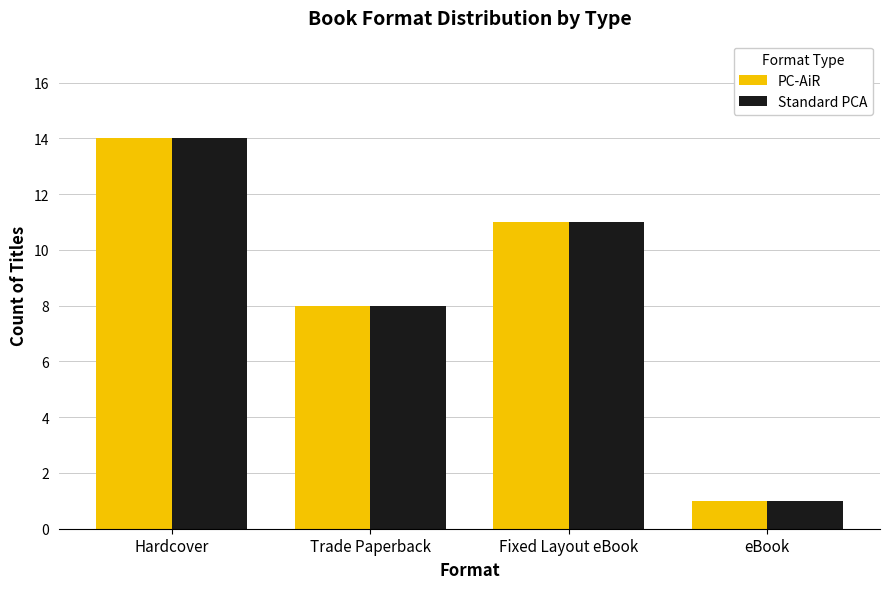

The Standard PCA series shows 4 at Fixed Layout eBook. True or false?

False